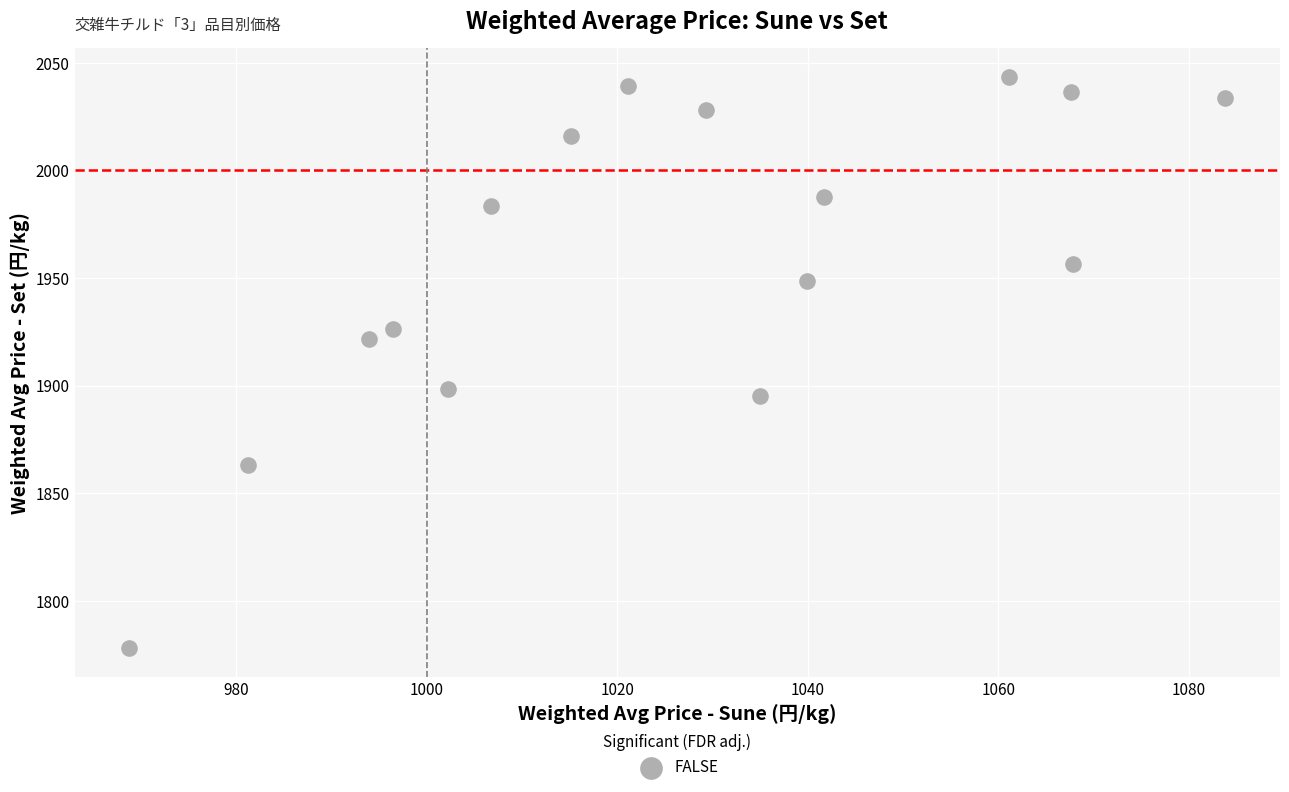

What is the range of X values (max minus min)?

115.0